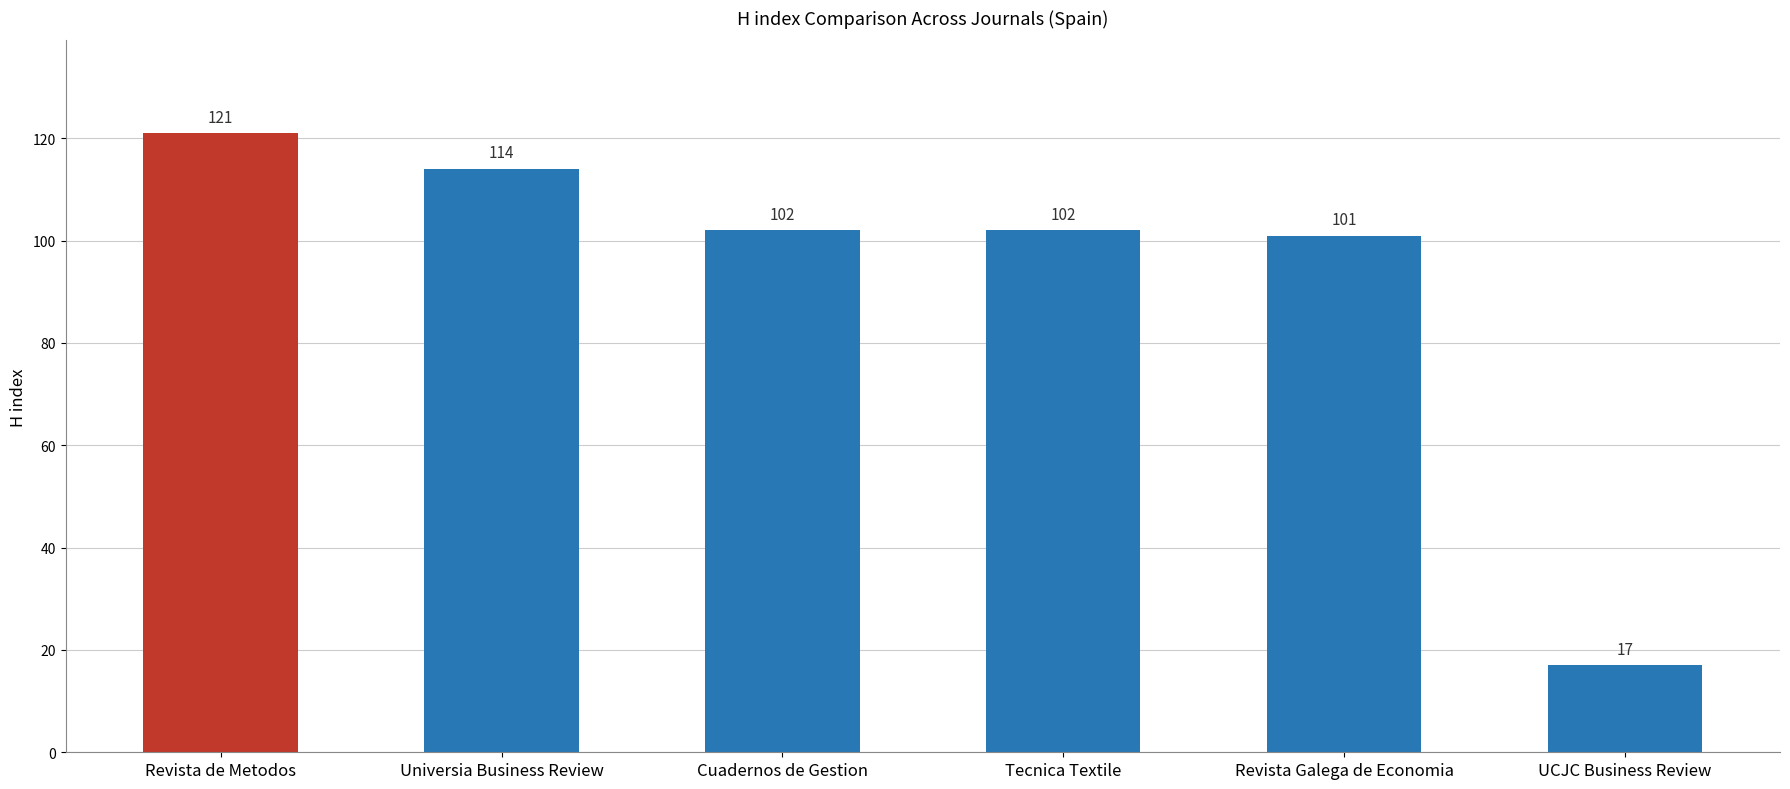

What value does the data have at UCJC Business Review, to the nearest 10?

20